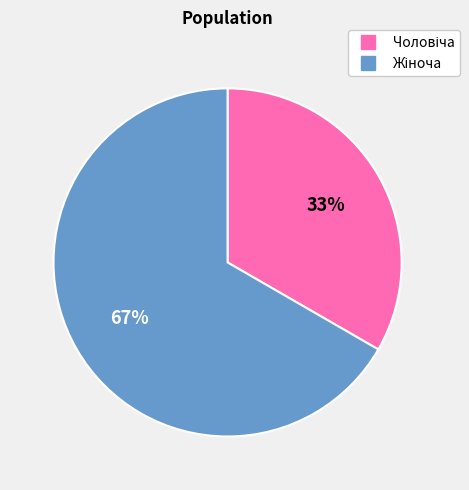

Is there a majority slice in this chart?

Yes